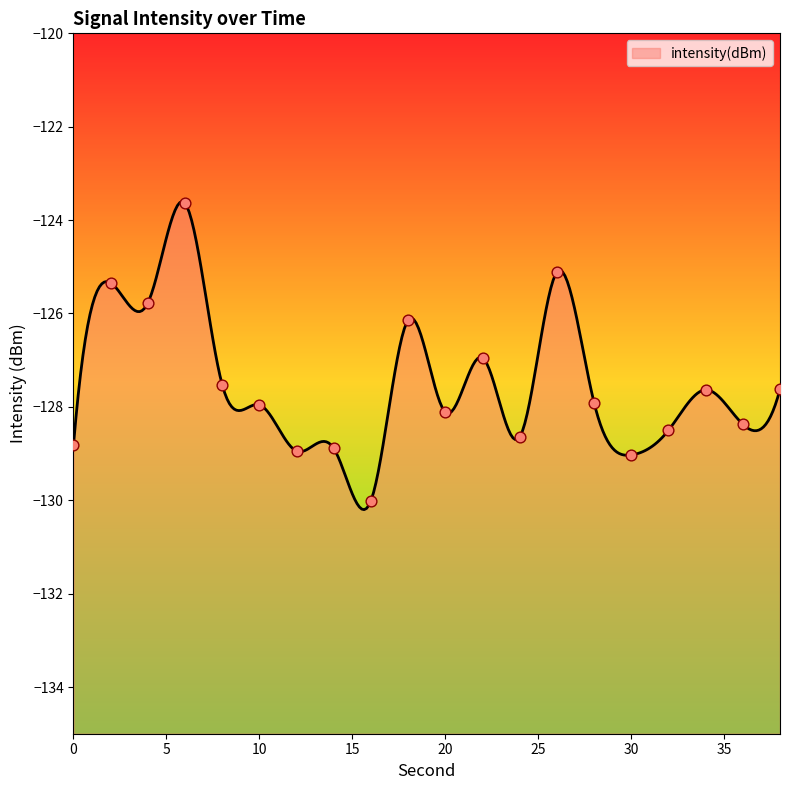

What is the change in value from 36 to 38?

+0.7